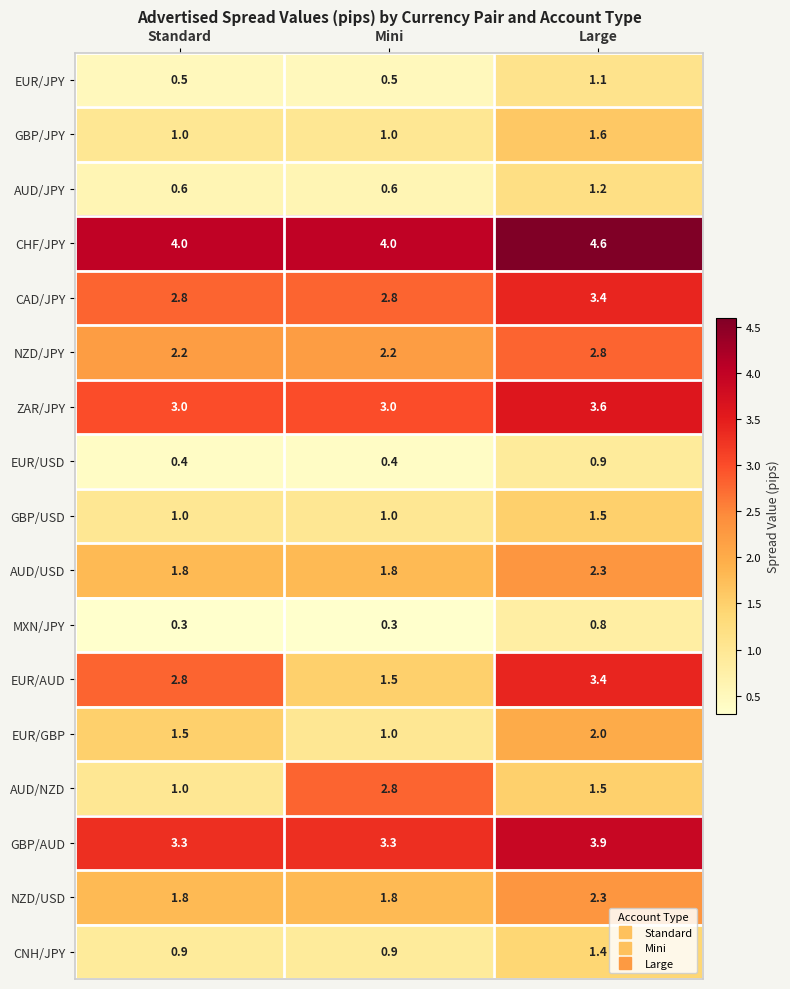

What is the greatest value displayed?

4.6